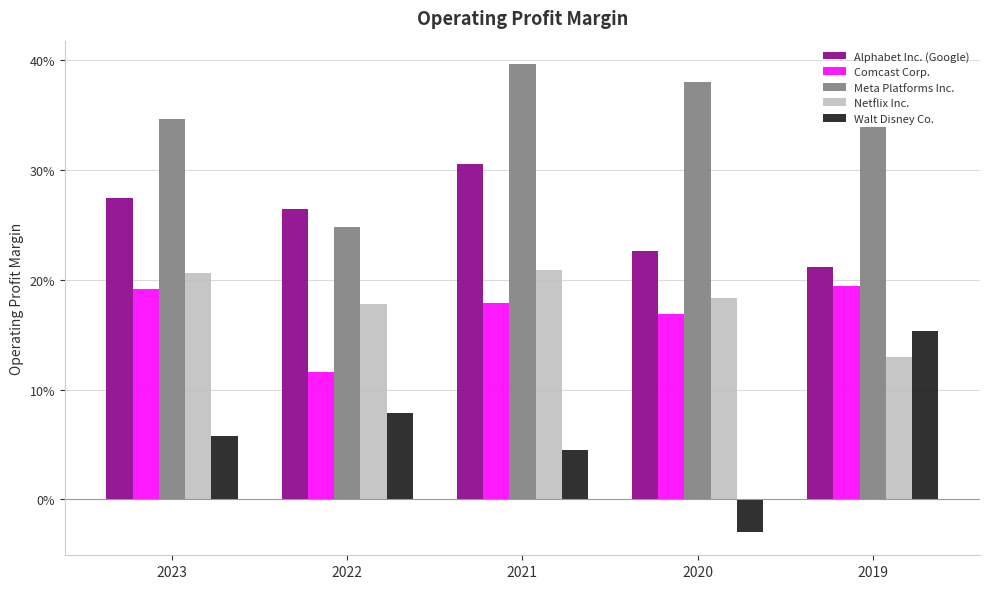

Are the bars grouped side by side (vs. stacked)?

Yes